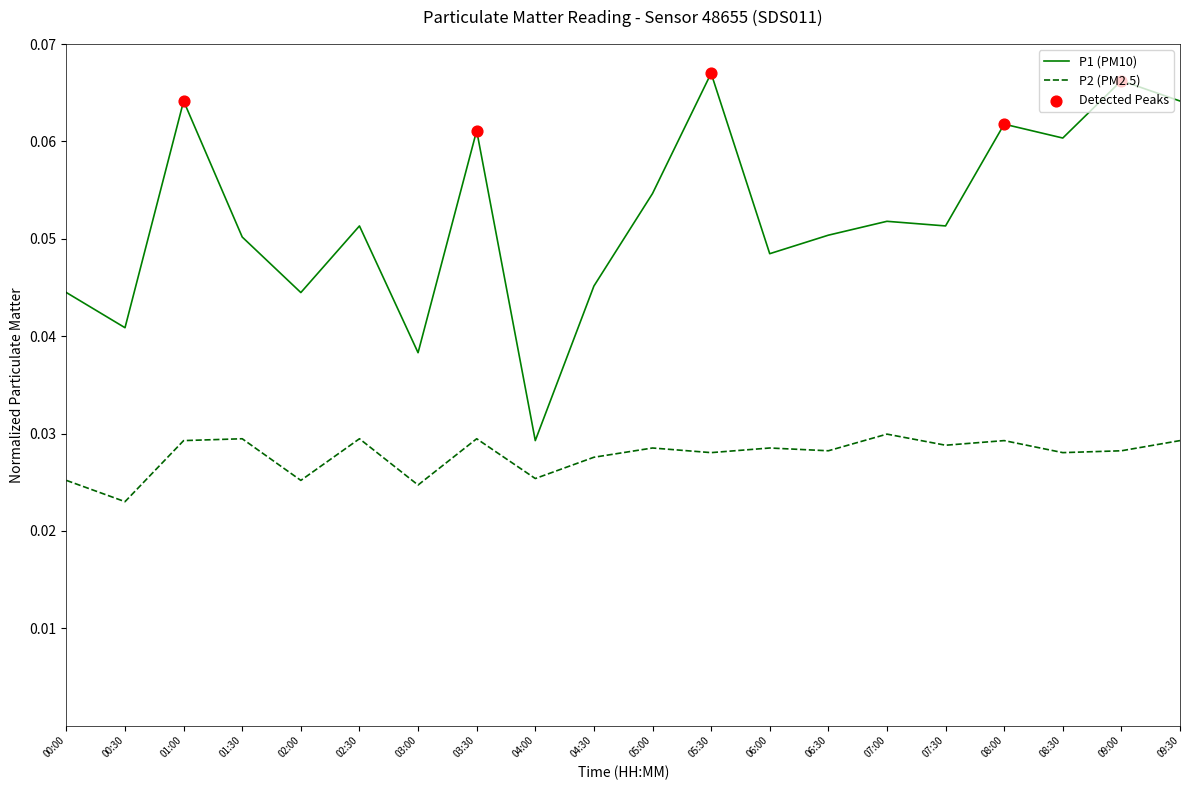

Which series has the largest total across all categories?

P1 (PM10)